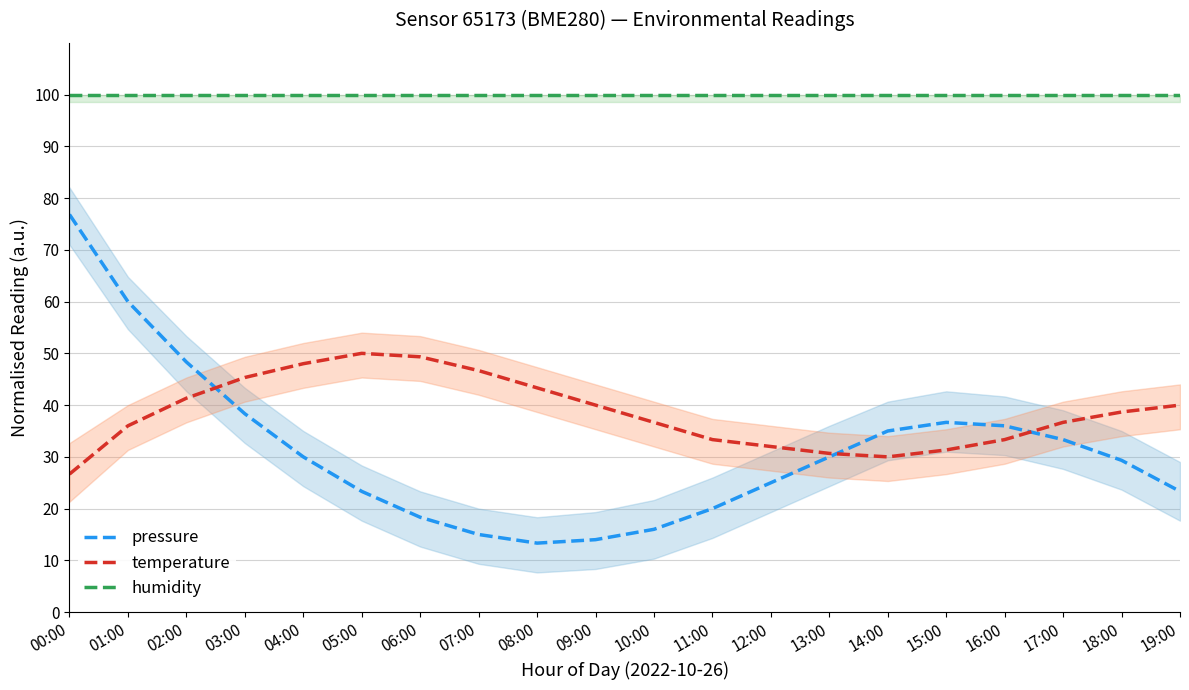

At how many categories does at least one series exceed 35?

20